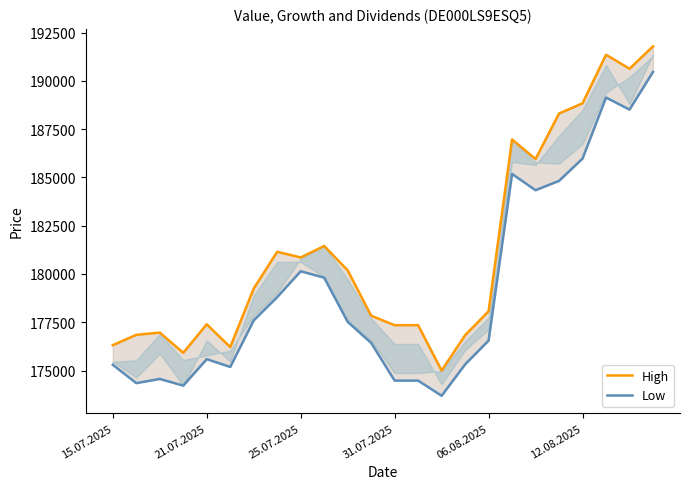

What are all the series names shown in the legend?

High, Low